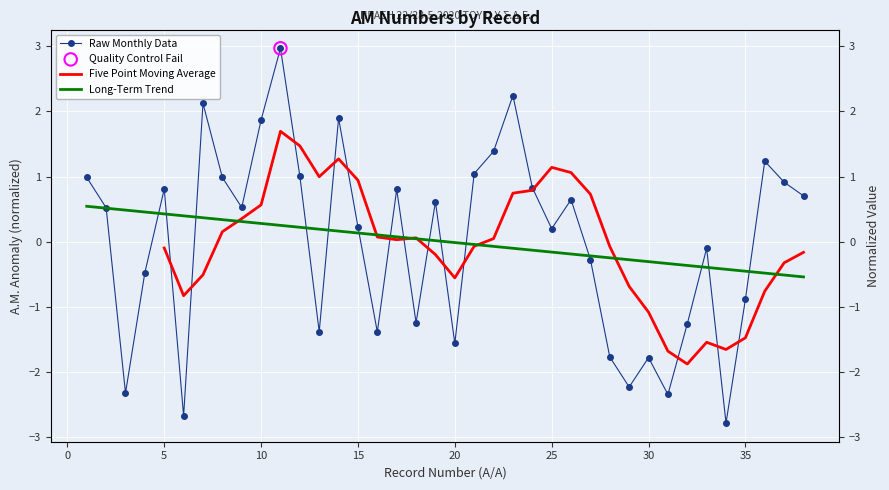

Between 29 and 33, which is larger?

33